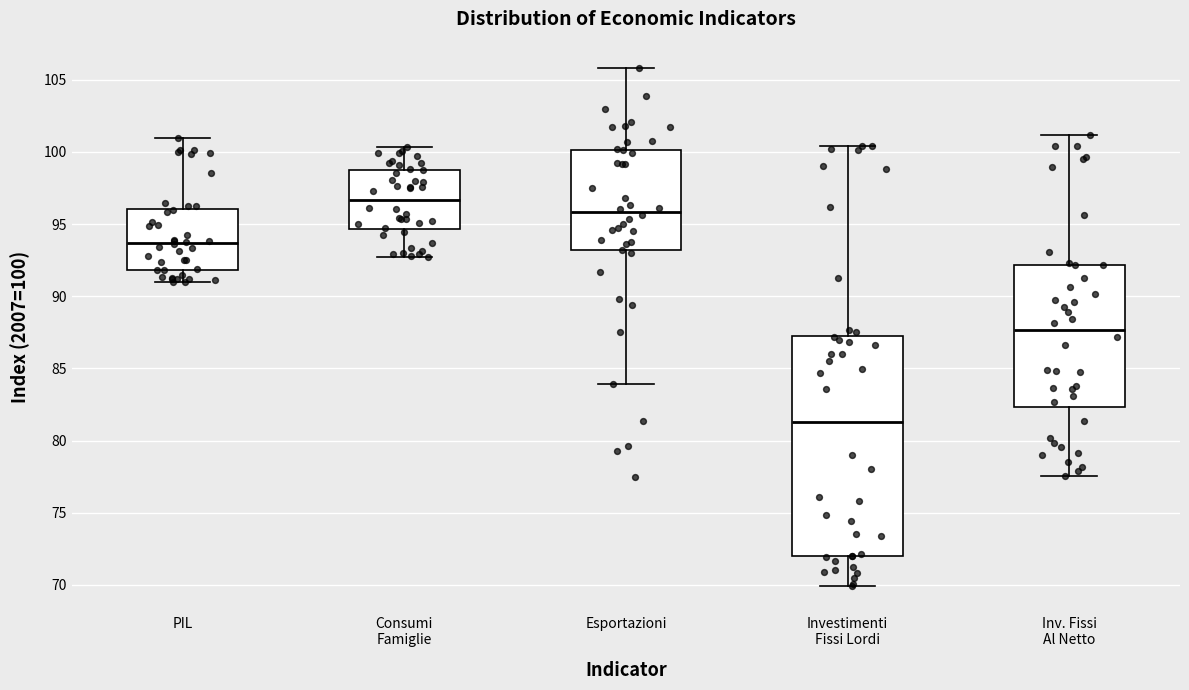

Which box's median line is the lowest?

Investimenti Fissi Lordi